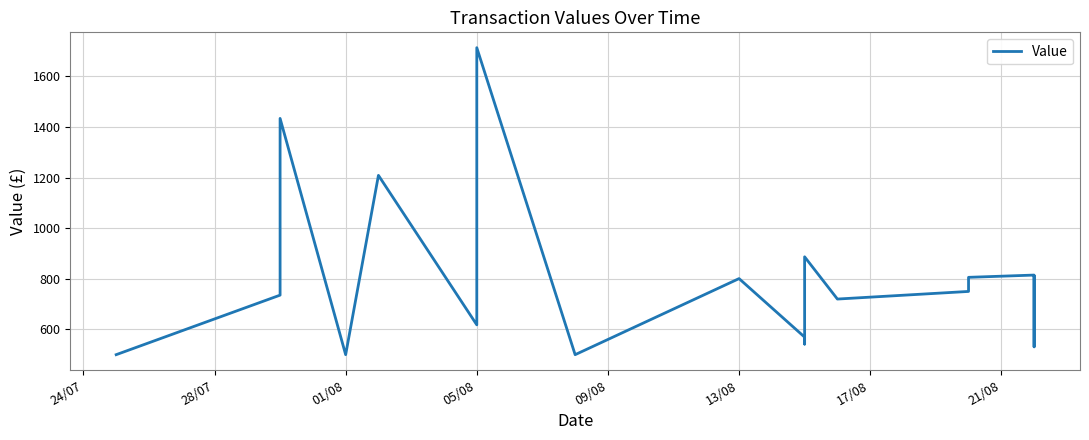

What is the sum of all values?

16985.7